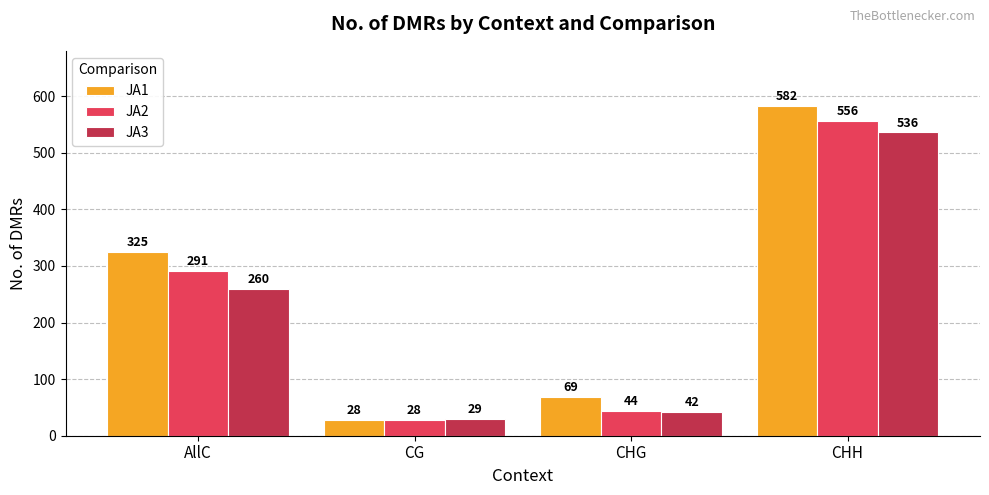

What is the spread (max minus min) of values at CHH?

46